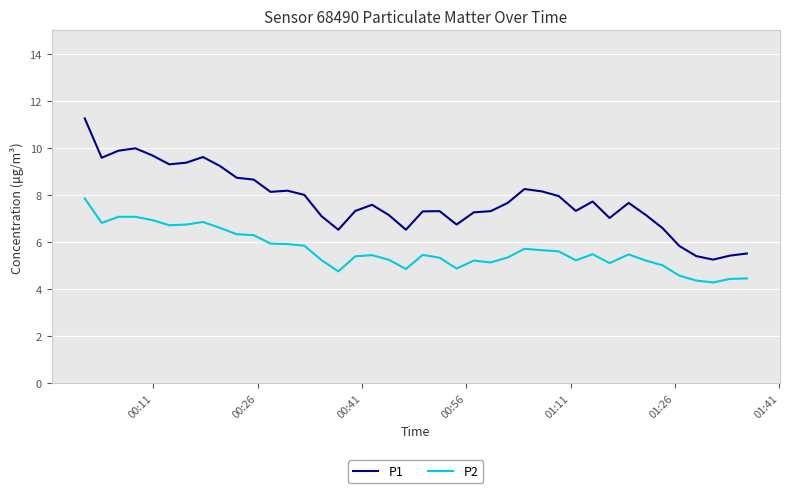

What is the minimum value shown in the chart?

4.3